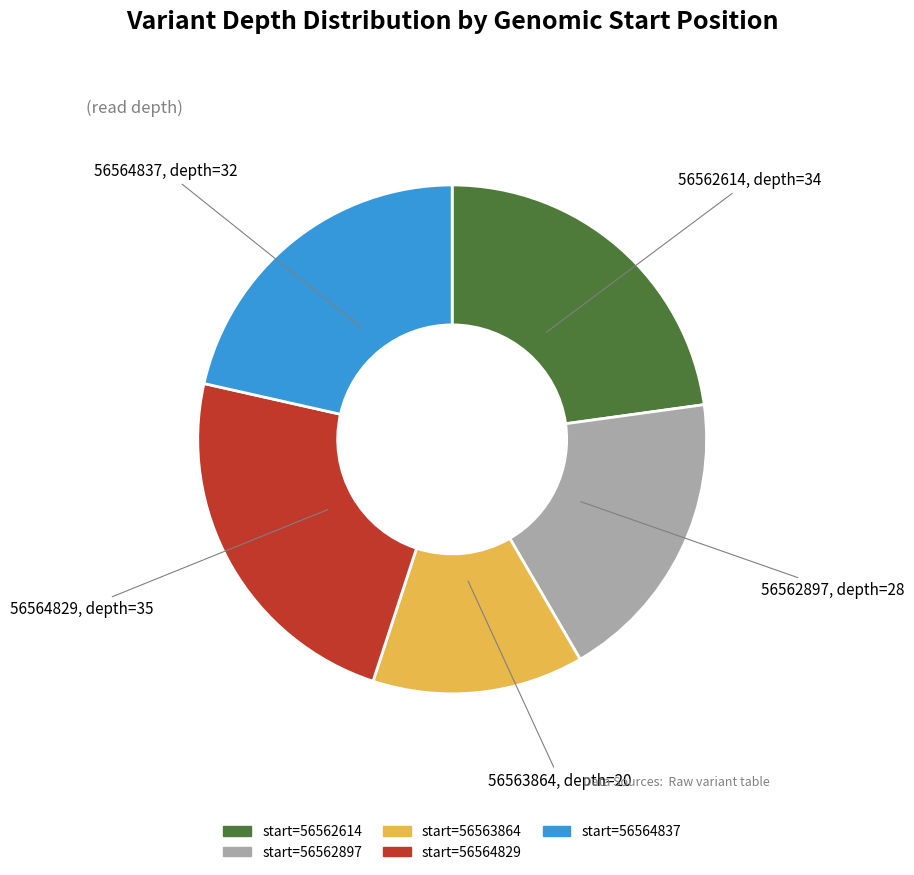

Is there any slice that represents more than half of the pie?

No